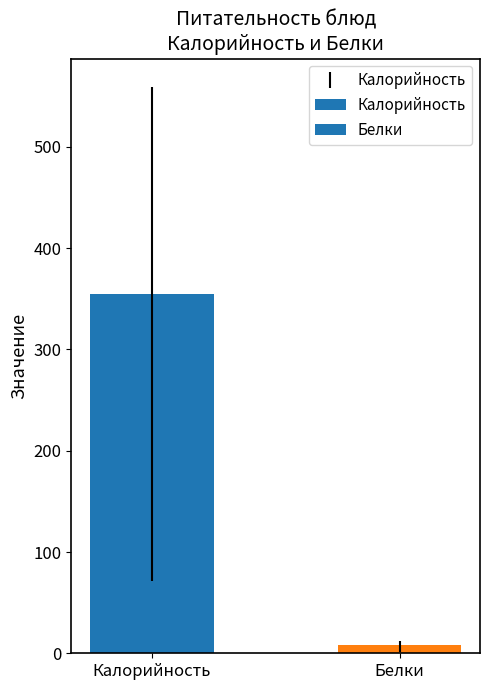

Where is the data nearest to the value 181?

Белки